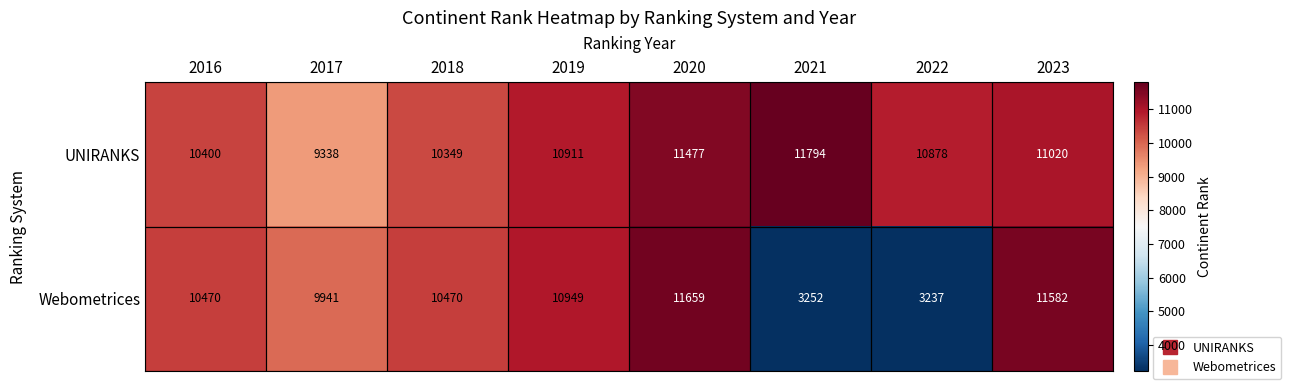

What is the difference between the maximum and minimum values in the Webometrices series?

8422